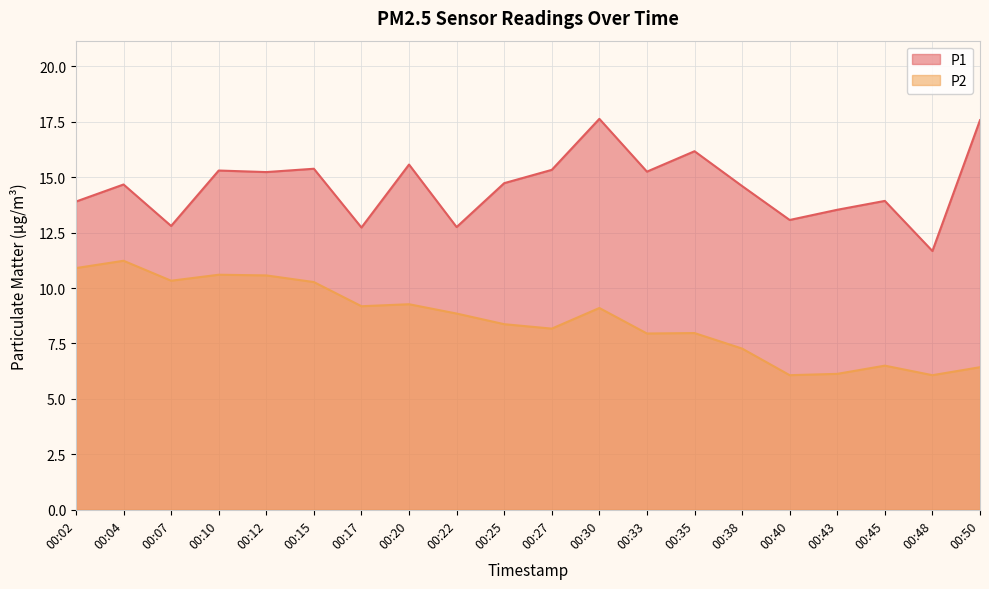

What is the average value of the P1 series?

14.6